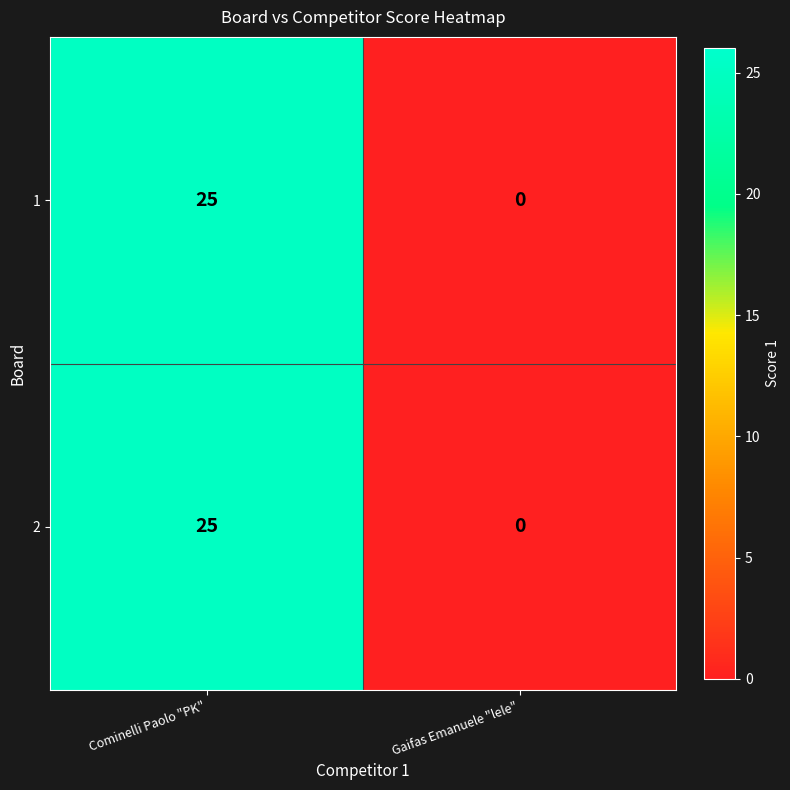

The 1 series shows -15 at Gaifas Emanuele "lele". True or false?

False